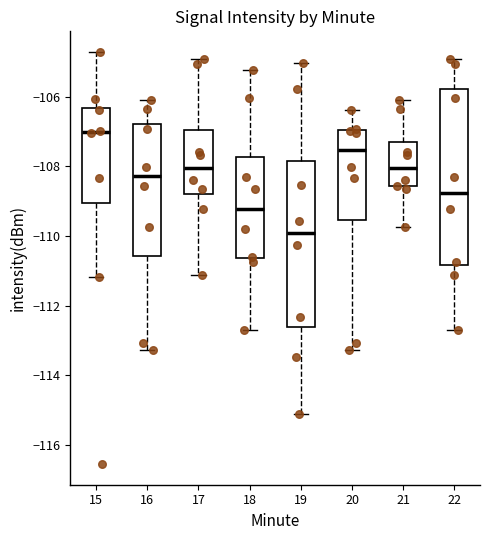

Which box's median line is the lowest?

19